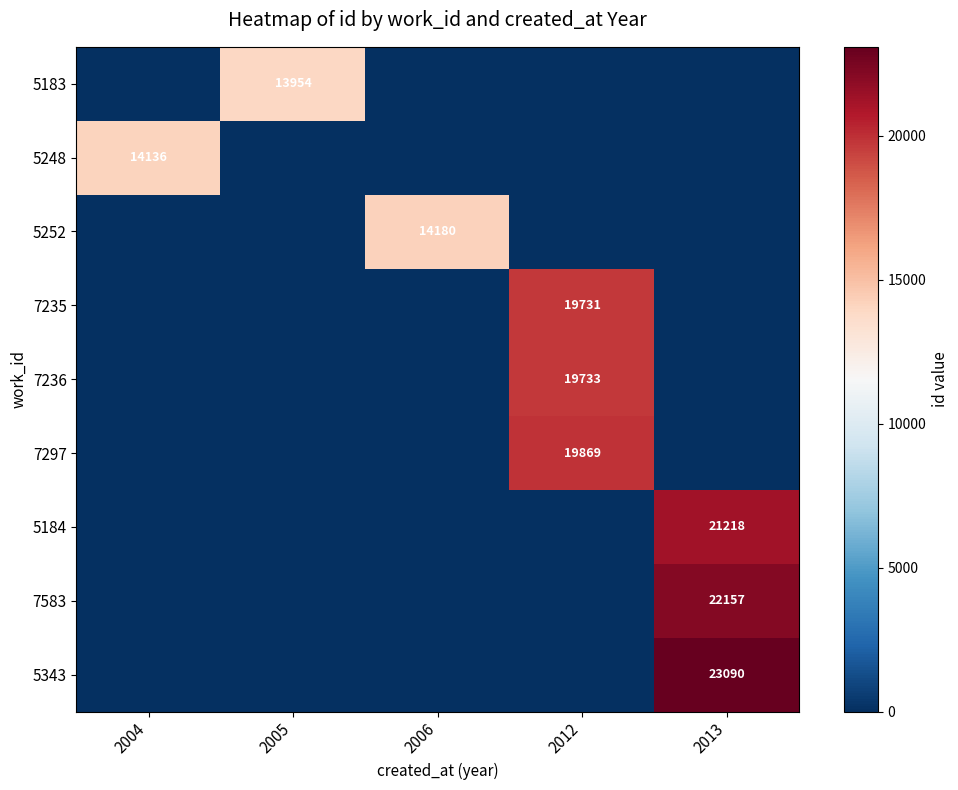

The value of 5183 at 2005 is 24049. True or false?

False